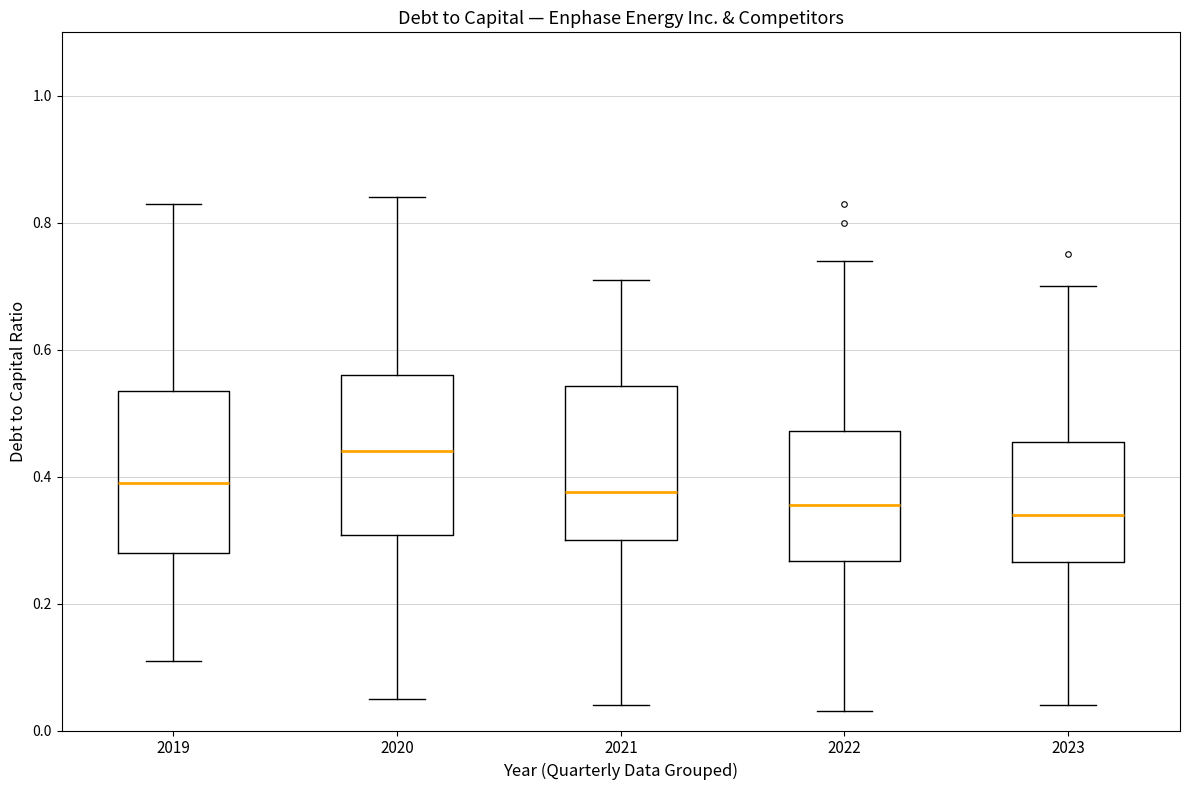

Where does the median line of the box at x = 2021 sit on the y-axis? The values are not printed on the chart, so give them approximately, as read against the axis.

0.38